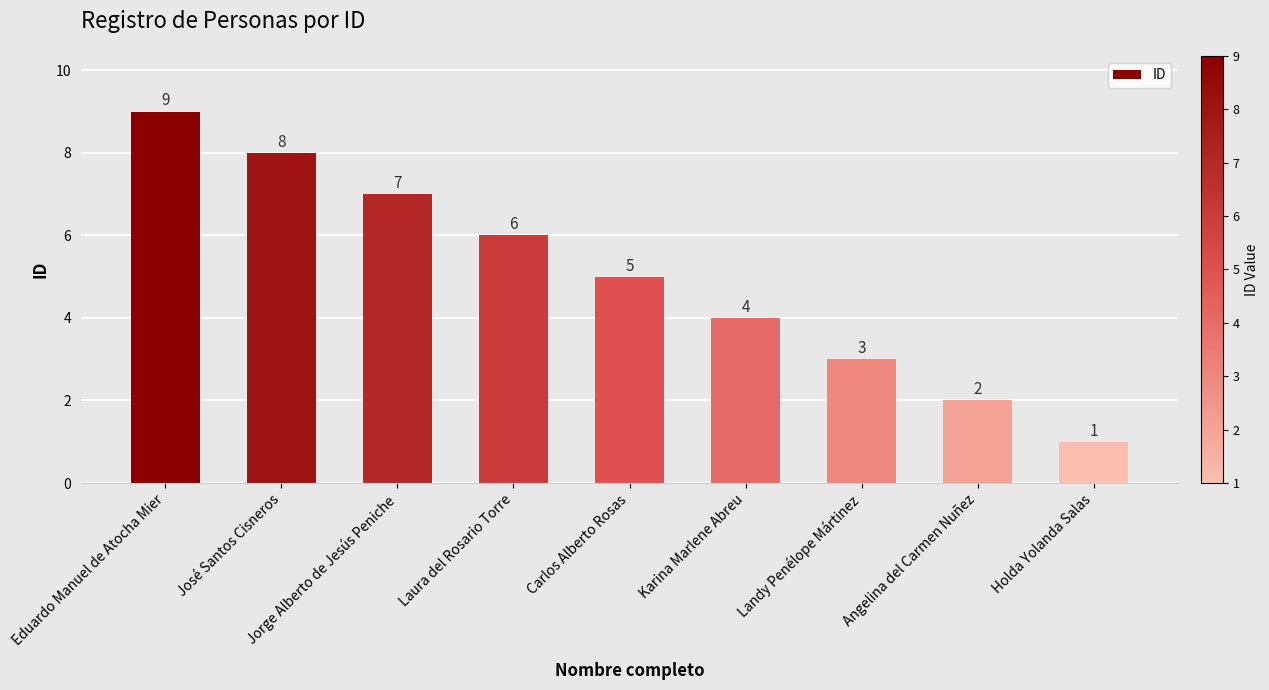

What is the average value?

5